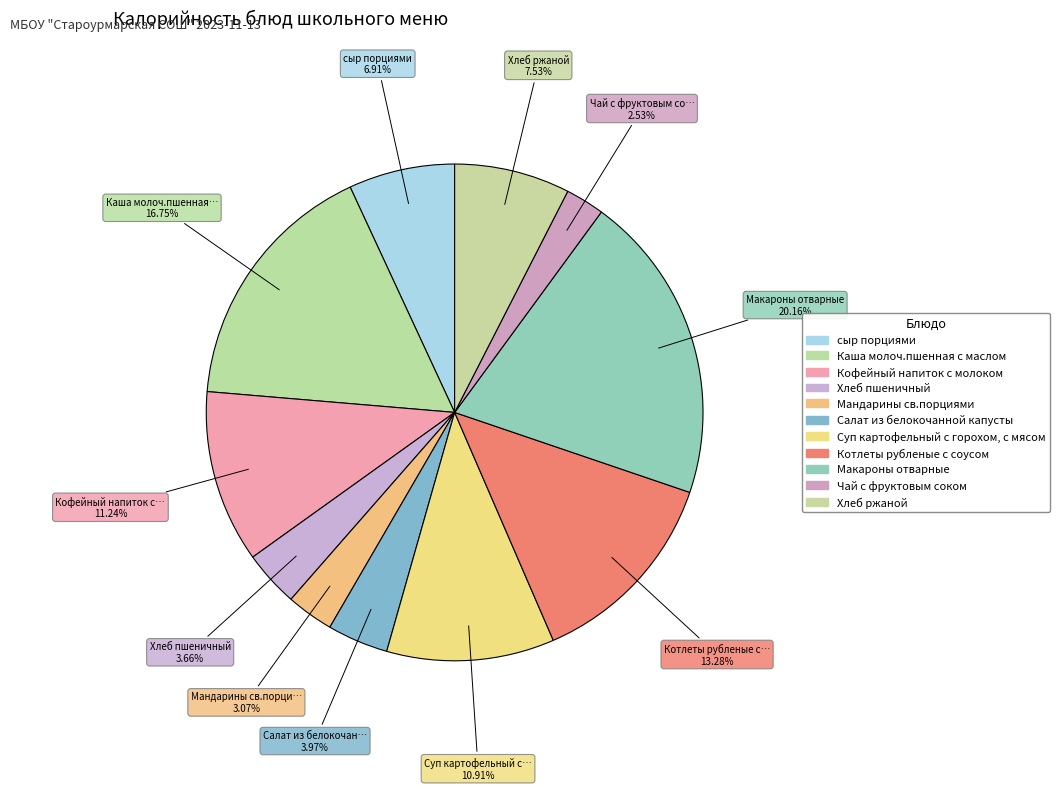

Which has a higher value, сыр порциями or Хлеб ржаной?

Хлеб ржаной